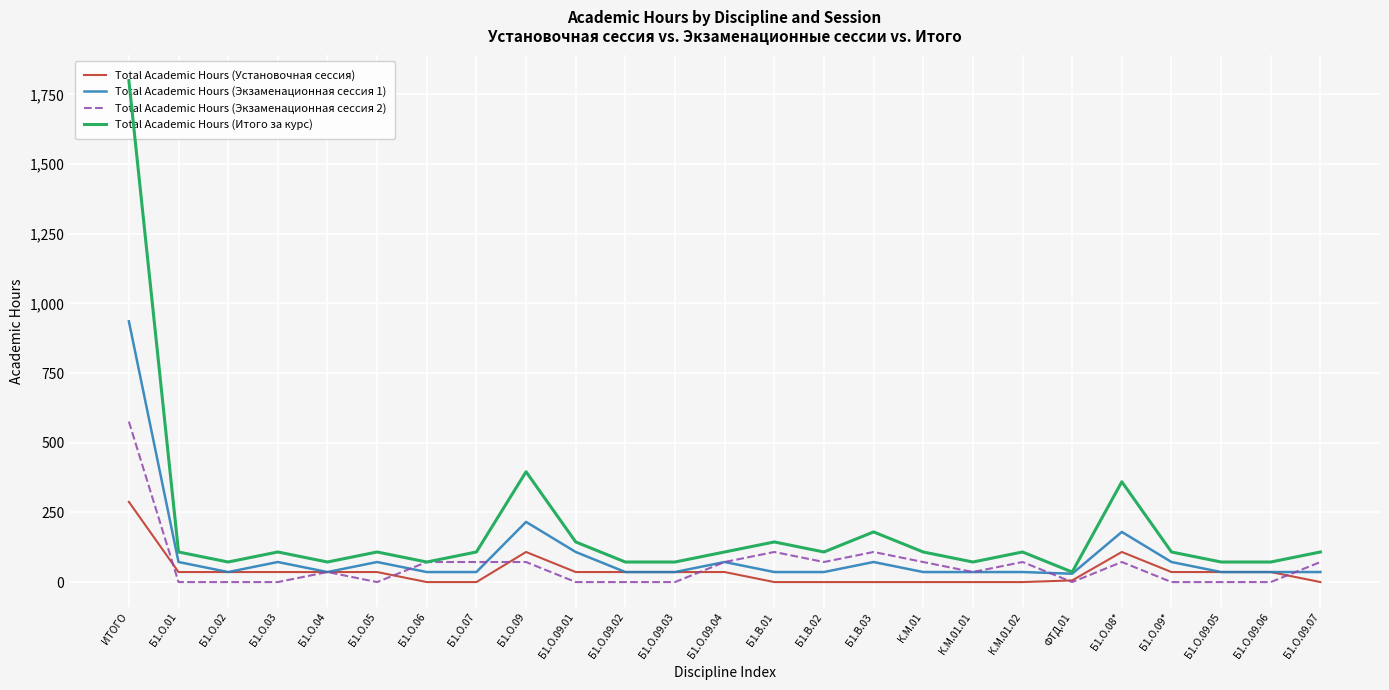

Which series has the largest total across all categories?

Total Academic Hours (Итого за курс)